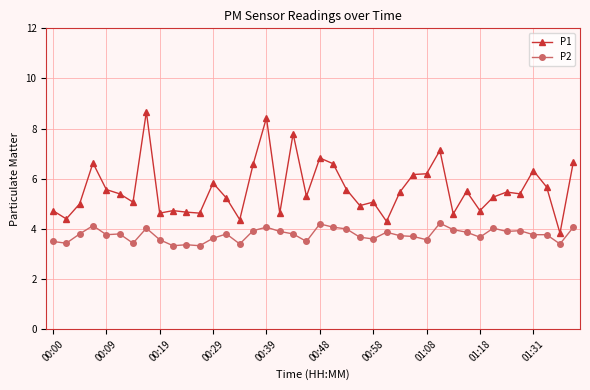

What is the difference between the maximum and second lowest values in the P1 series?

4.4